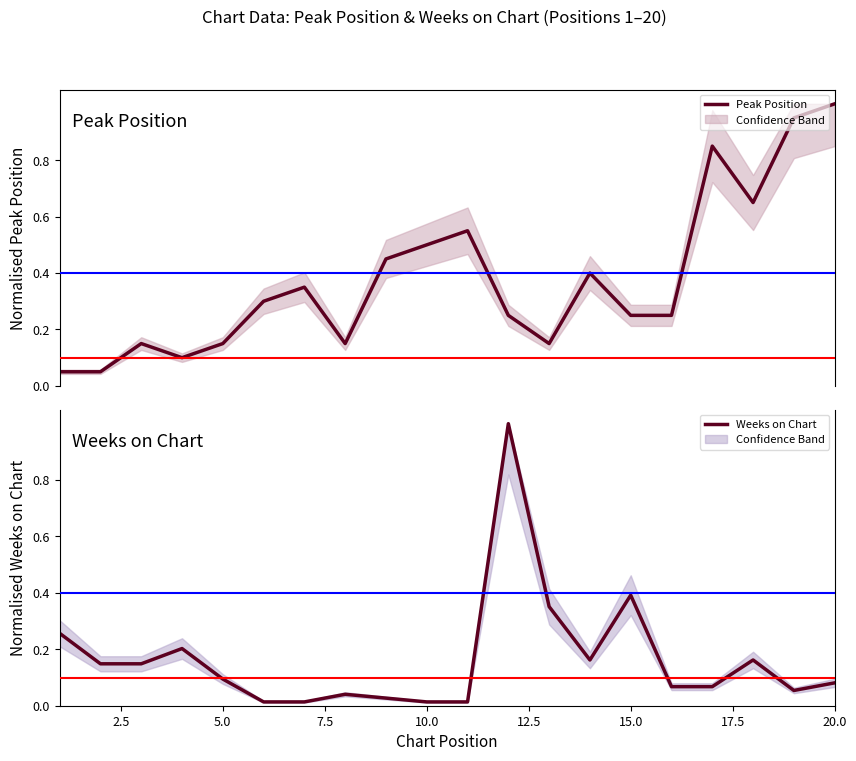

What is the sum of all Weeks on Chart values?

3.3